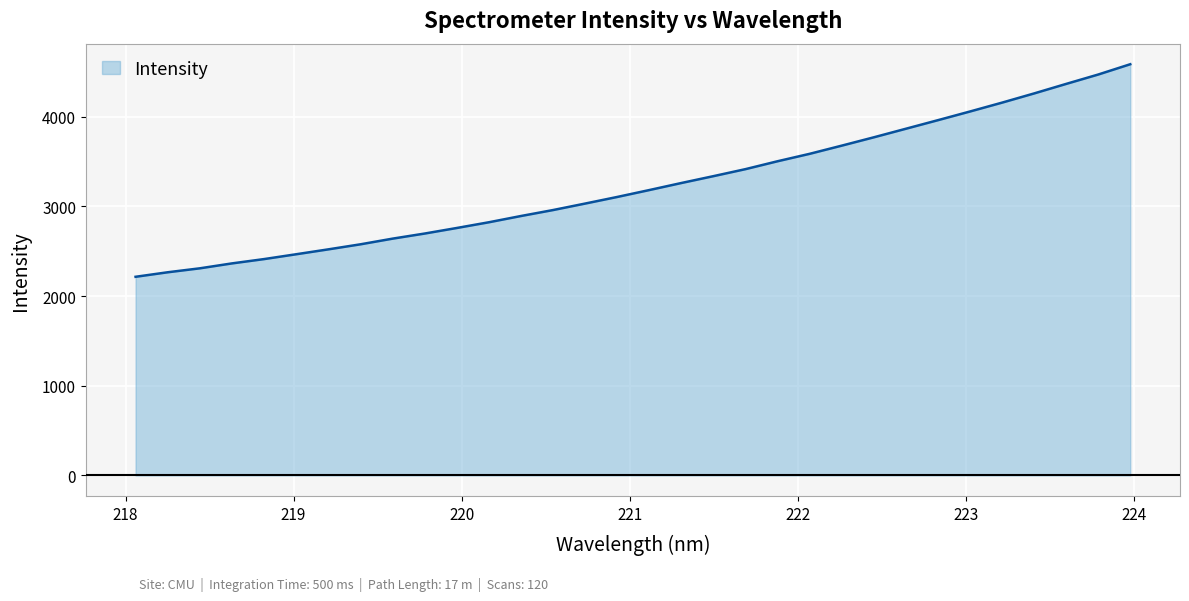

What is the difference between the maximum and minimum values?

2370.5